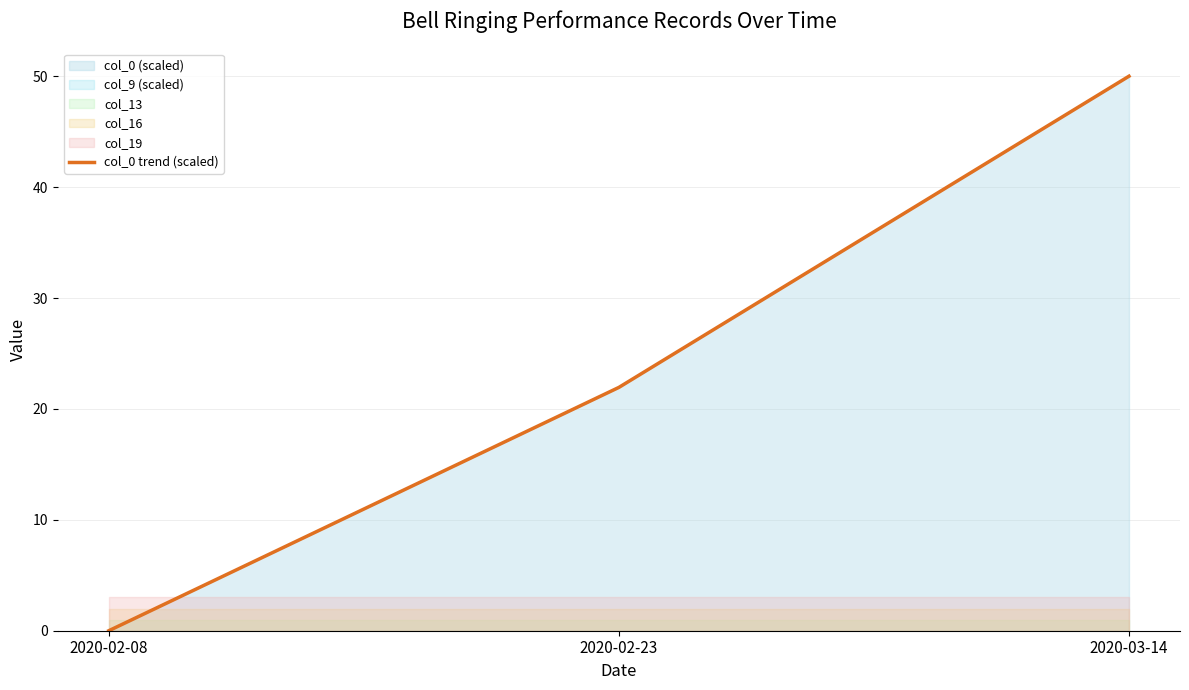

What is the label of the 2nd point from the right?

2020-02-23